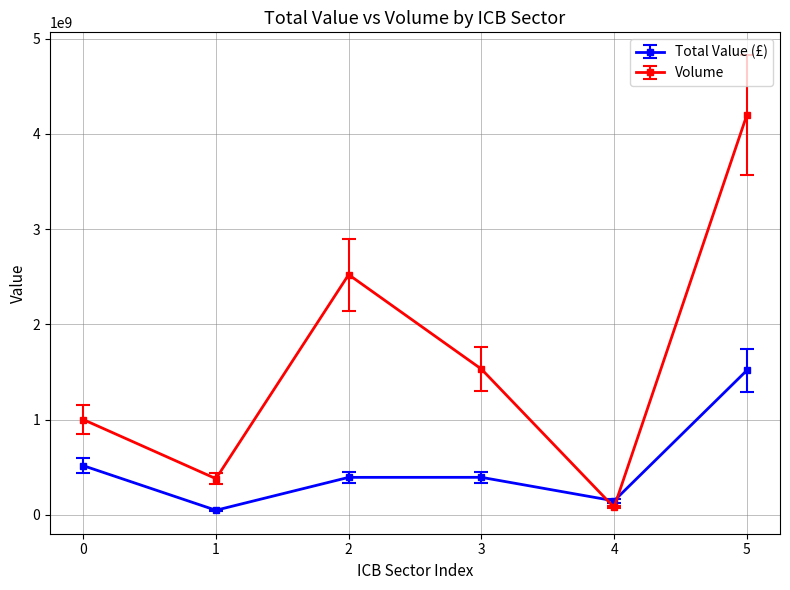

At which category does Total Value (£) reach its first local valley?

1